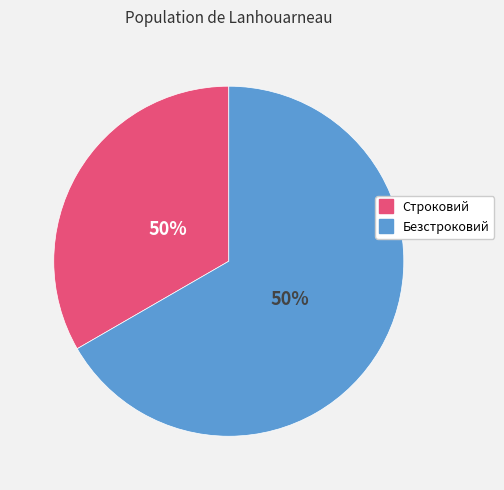

What is the largest slice in the pie chart?

Безстроковий